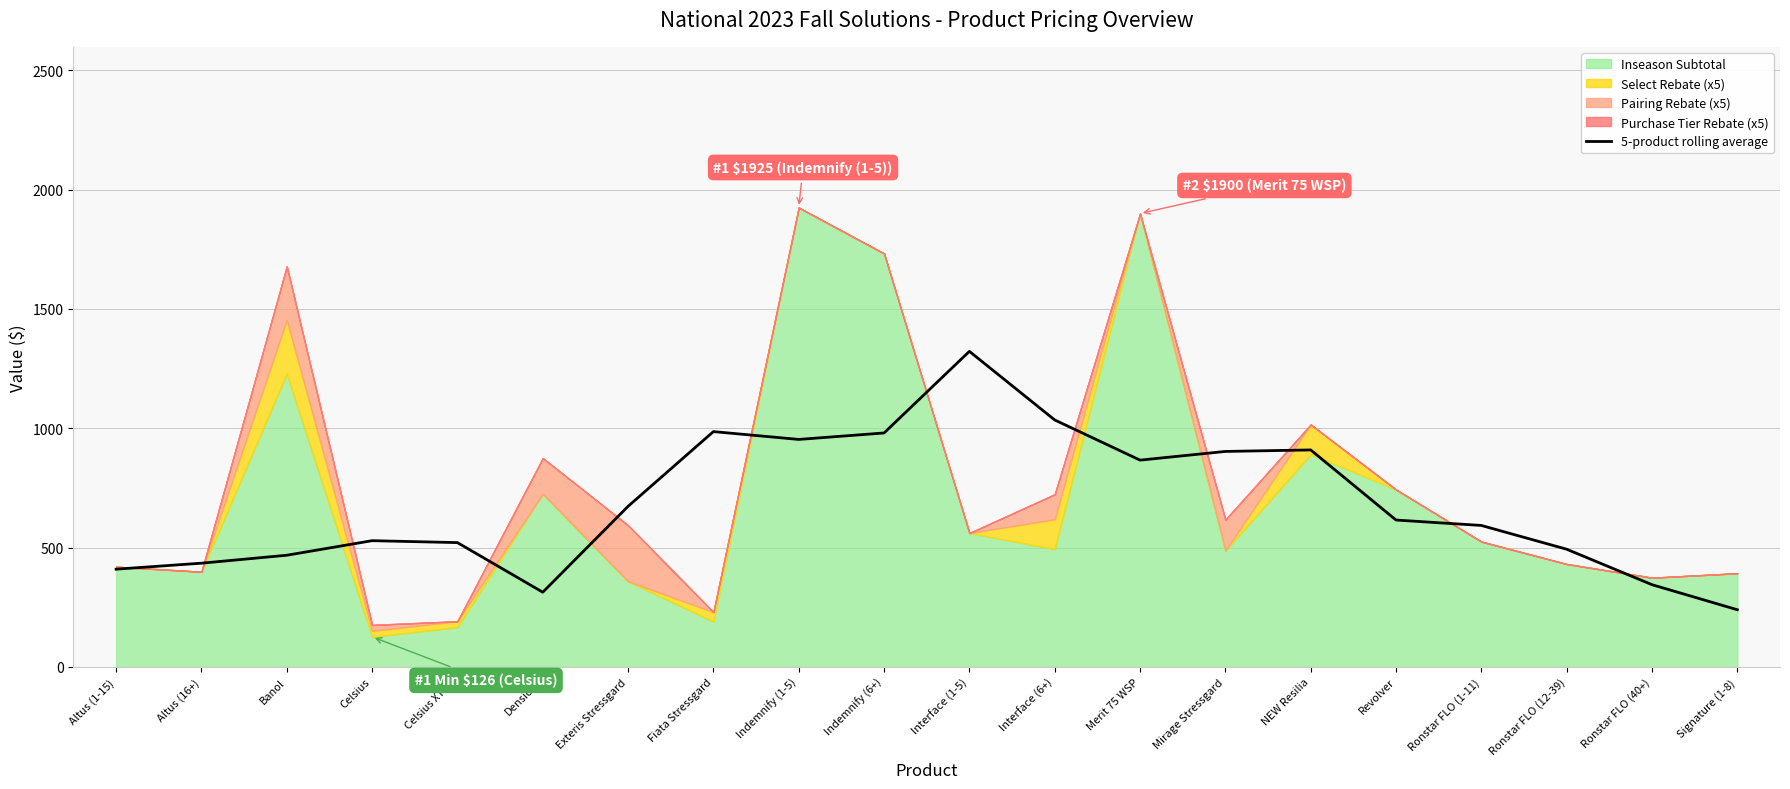

The chart shows a value of 194.8 at Ronstar FLO (12-39). True or false?

False